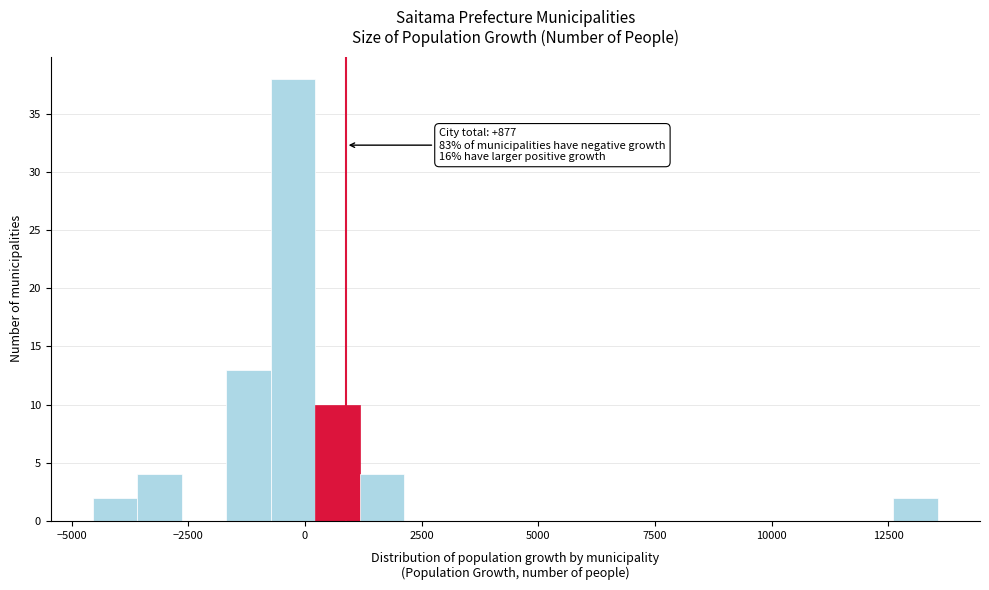

Read against the x-axis, roughly where is the centre of the tallest bar?

-500